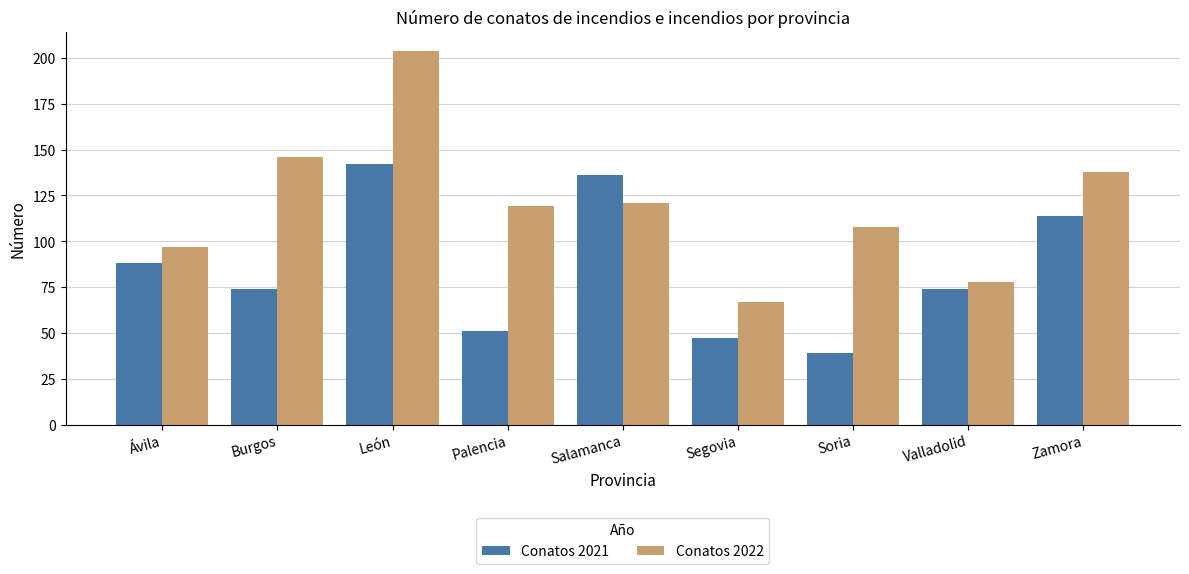

Does the chart contain any negative values?

No